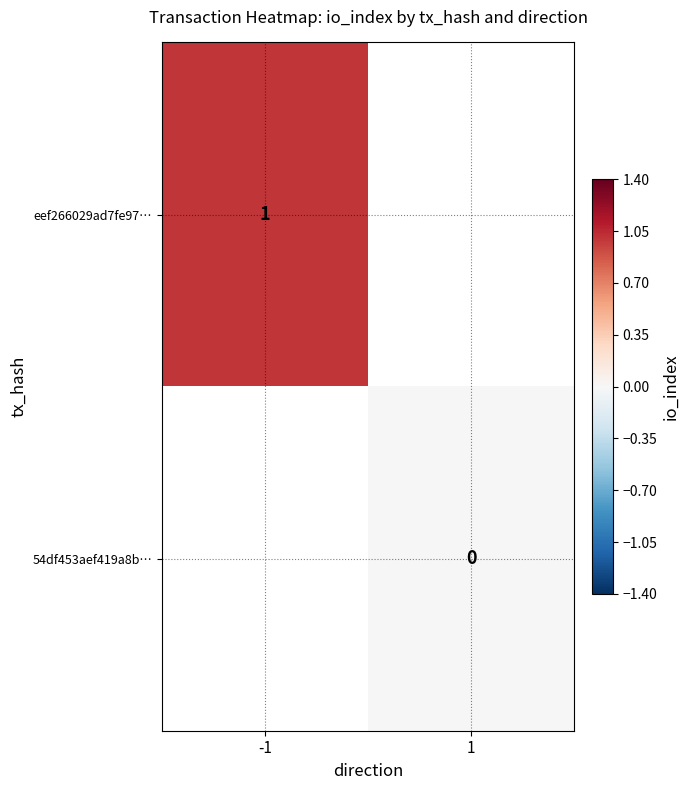

Which category has the lowest value across all series?

1